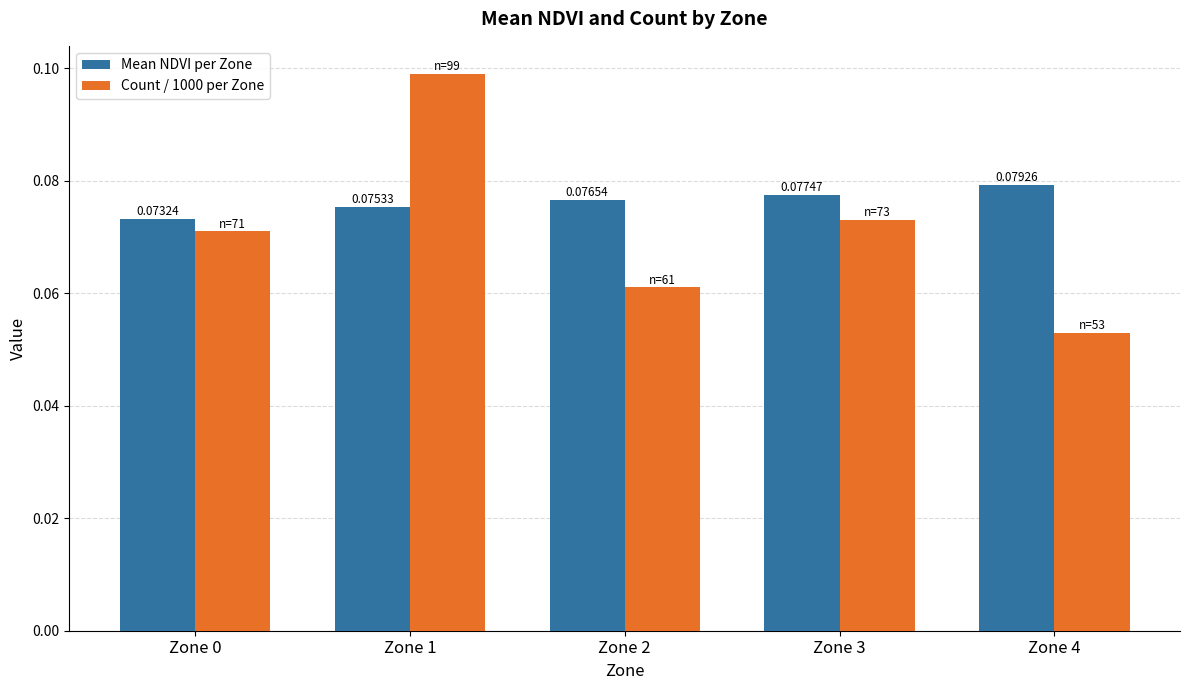

Which series has the widest spread of values?

Count / 1000 per Zone